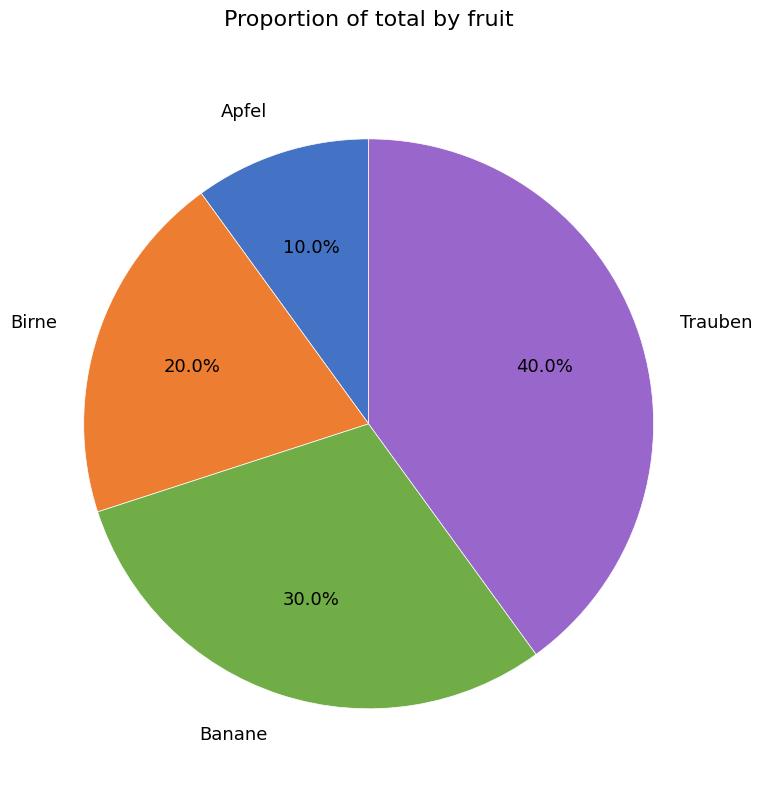

Combined, what portion of the pie is Birne and Trauben?

60.0%